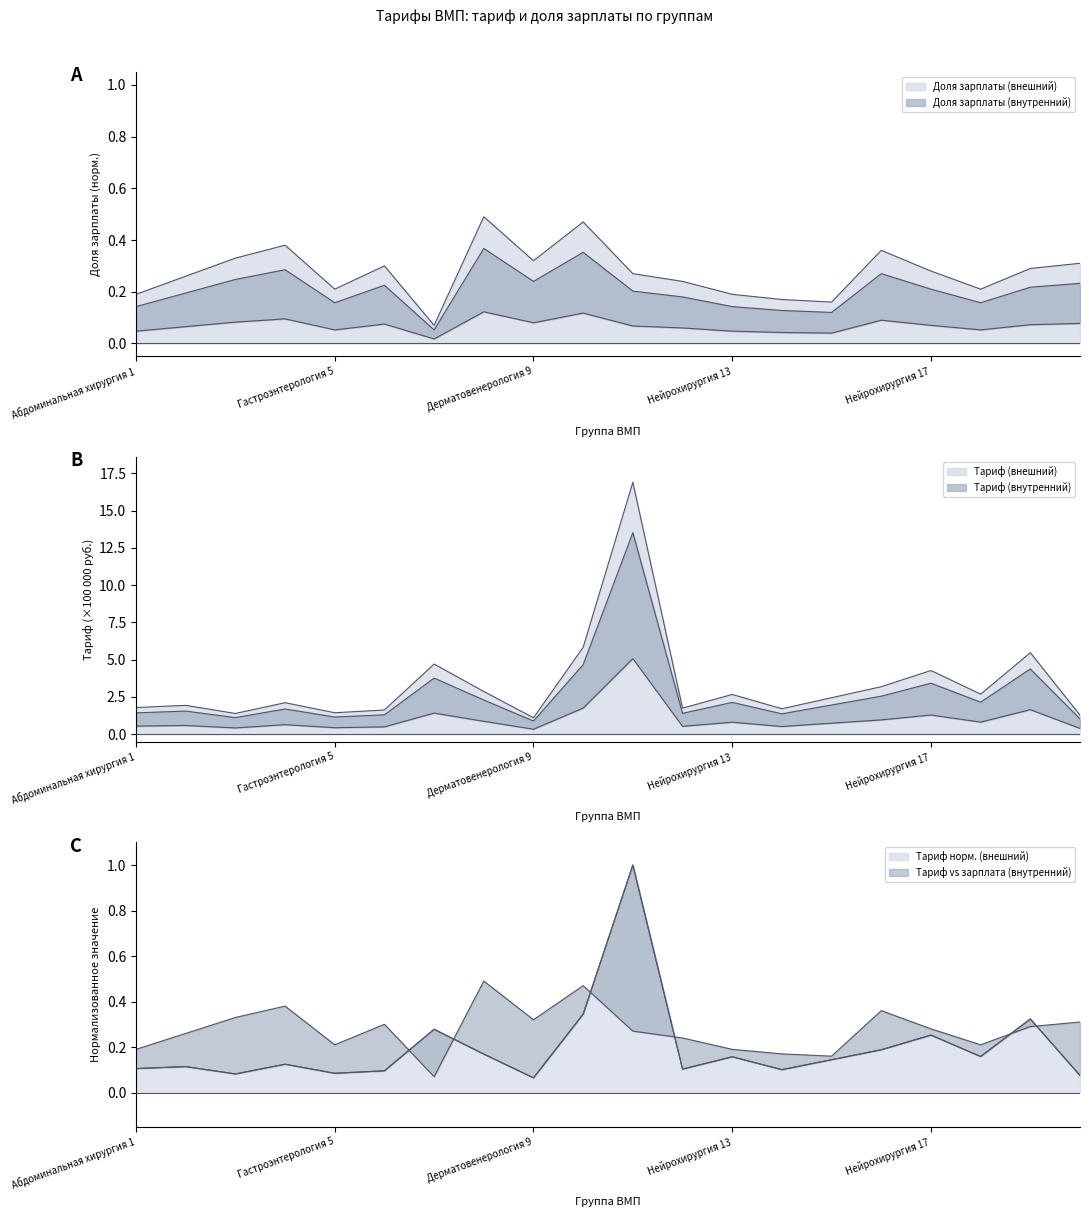

True or false: Тариф, рублей has a value of 0.3 at Гастроэнтерология 5.

False